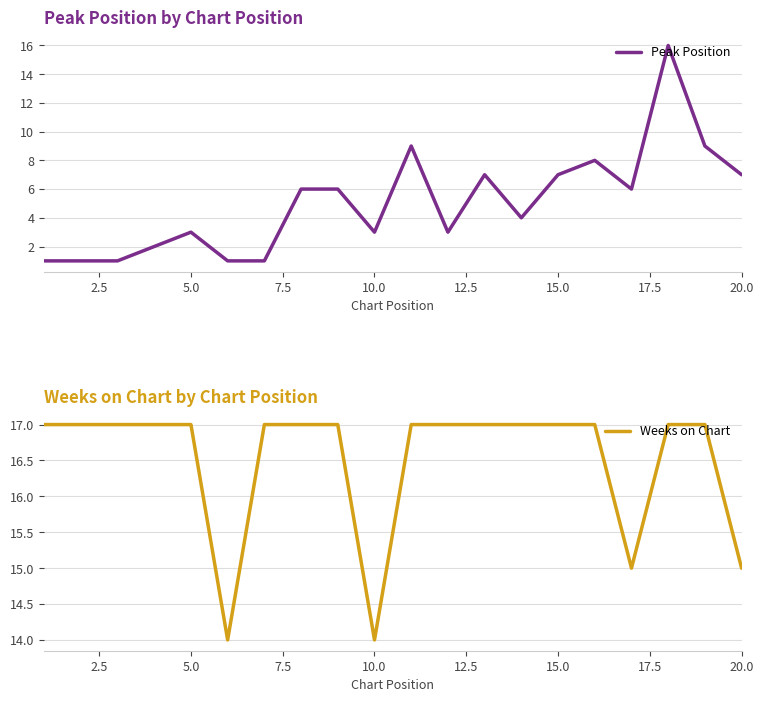

What is the highest value of the Weeks on Chart series?

17